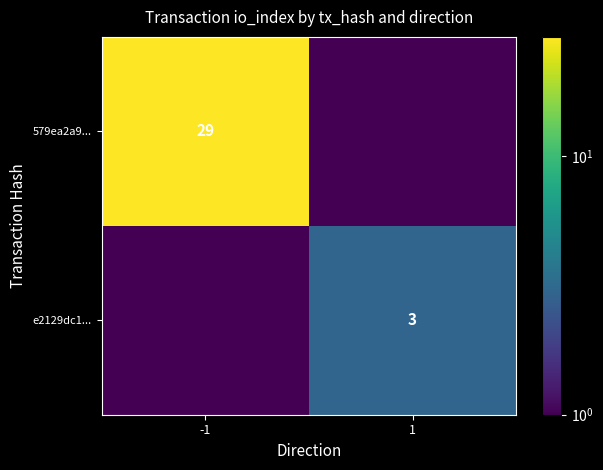

The value of 579ea2a9... at -1 is 29.0. True or false?

True